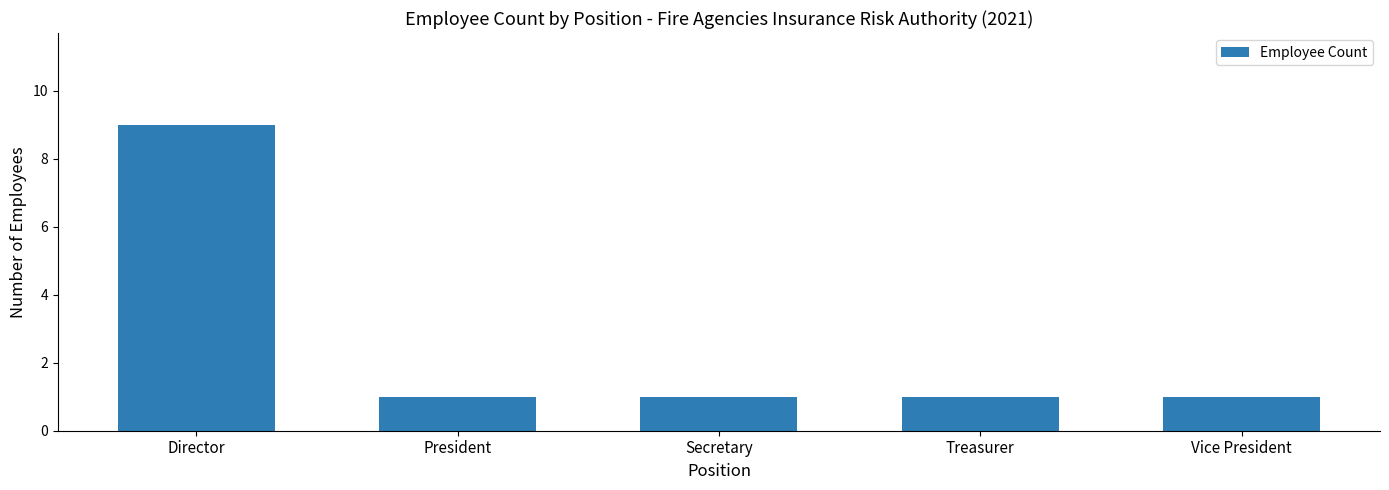

What is the smallest value displayed?

1